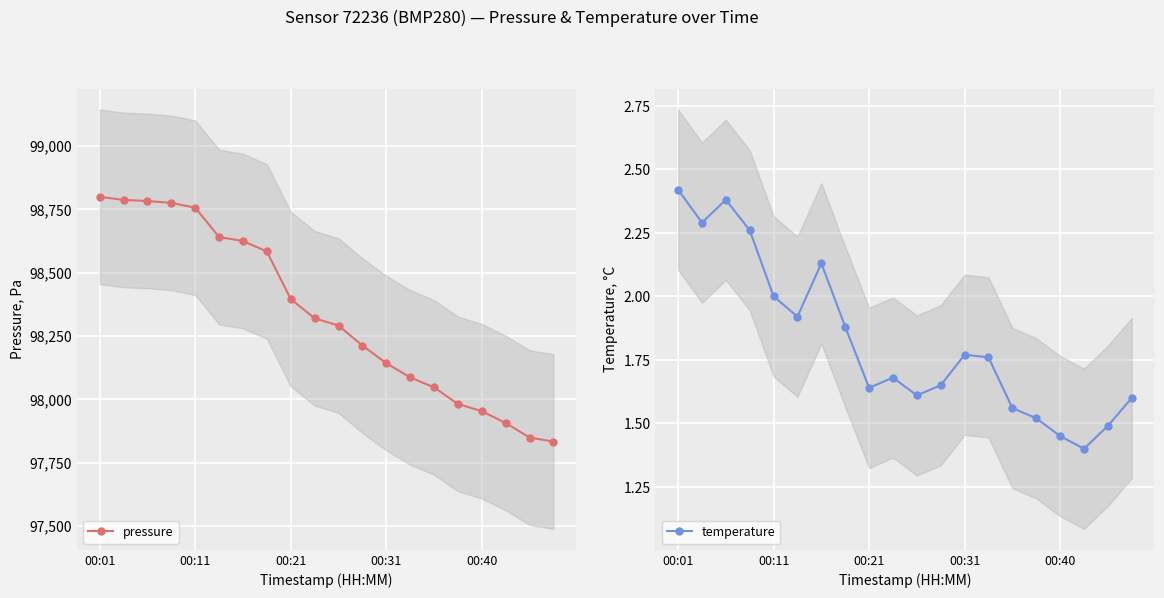

At which category does the chart reach its peak across all series?

00:01